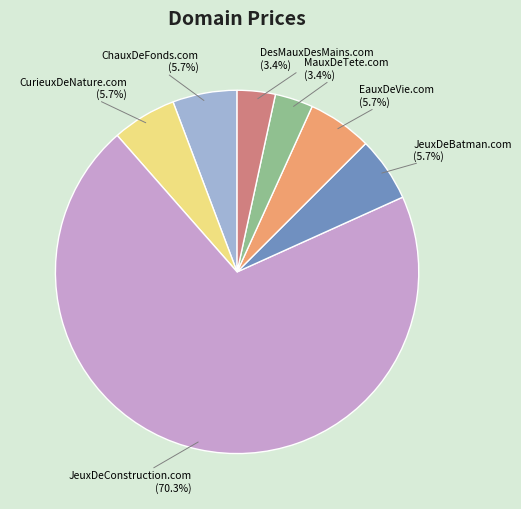

Approximately how many times larger is the value at JeuxDeBatman.com compared to DesMauxDesMains.com?

1.7